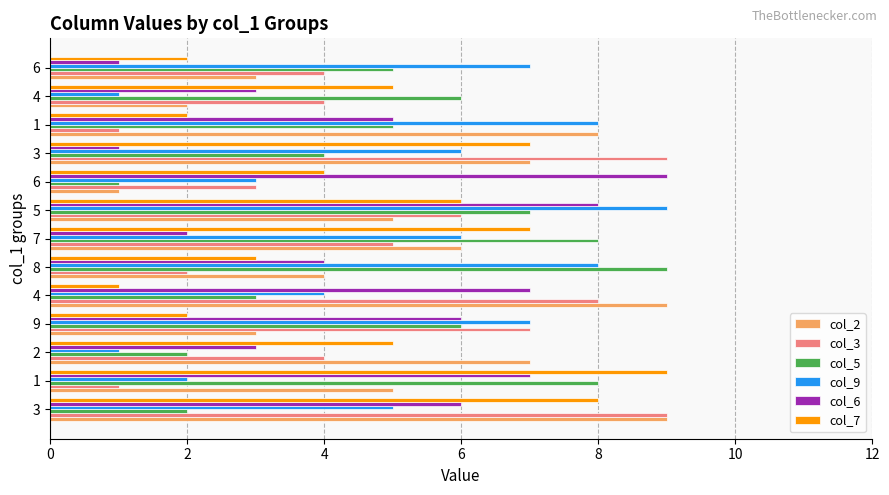

How many data points in col_9 are less than 6?

6